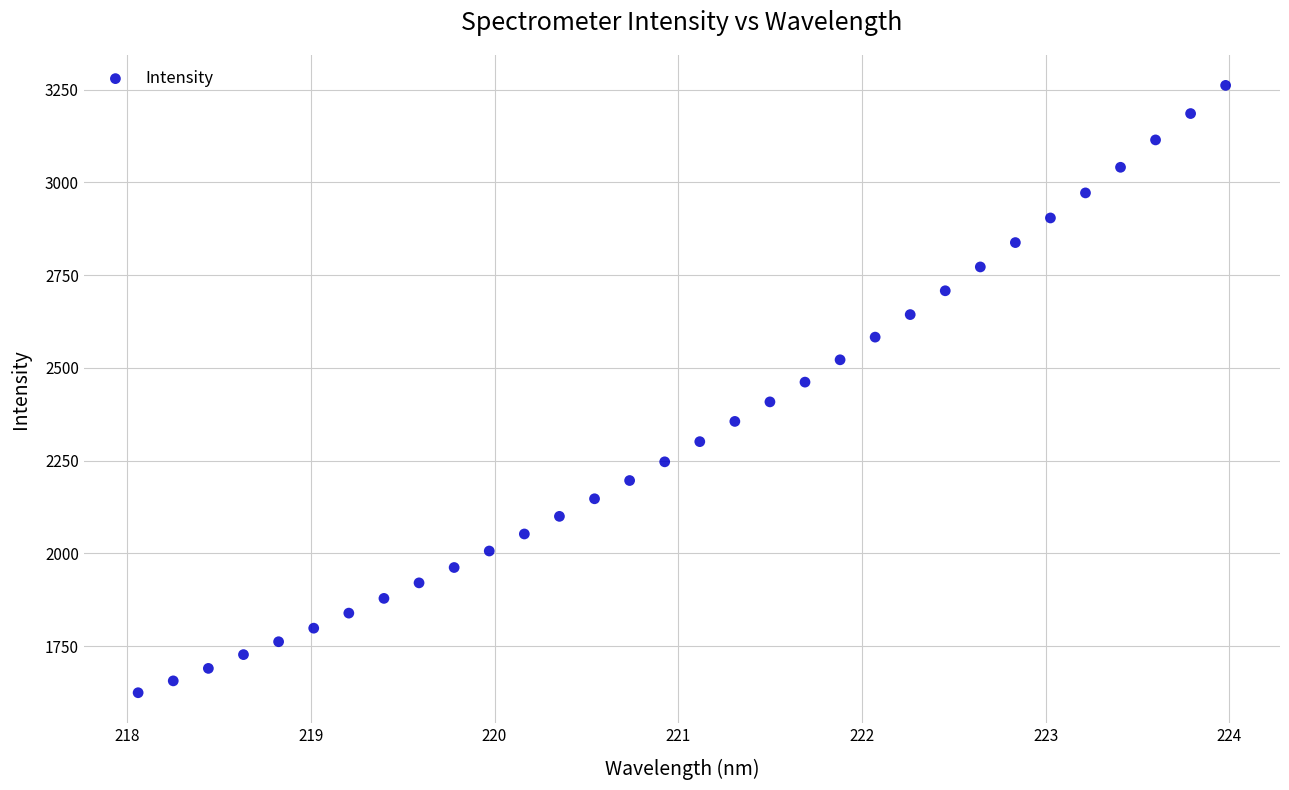

What is the range of X values (max minus min)?

5.9